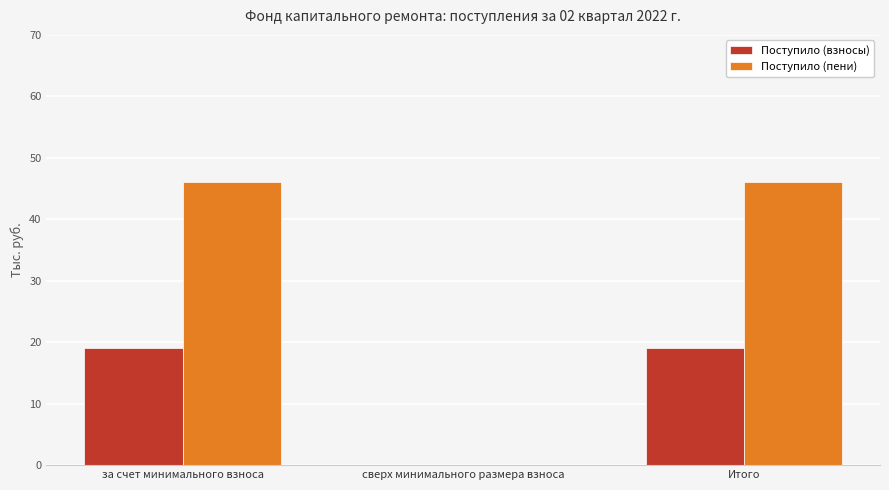

Read the Поступило (взносы) value at Итого.

19.1